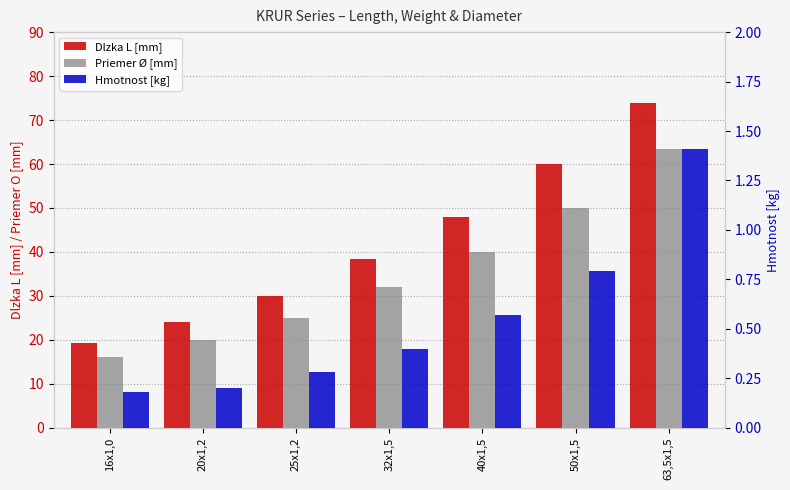

What is the highest value of the Priemer Ø [mm] series?

63.5